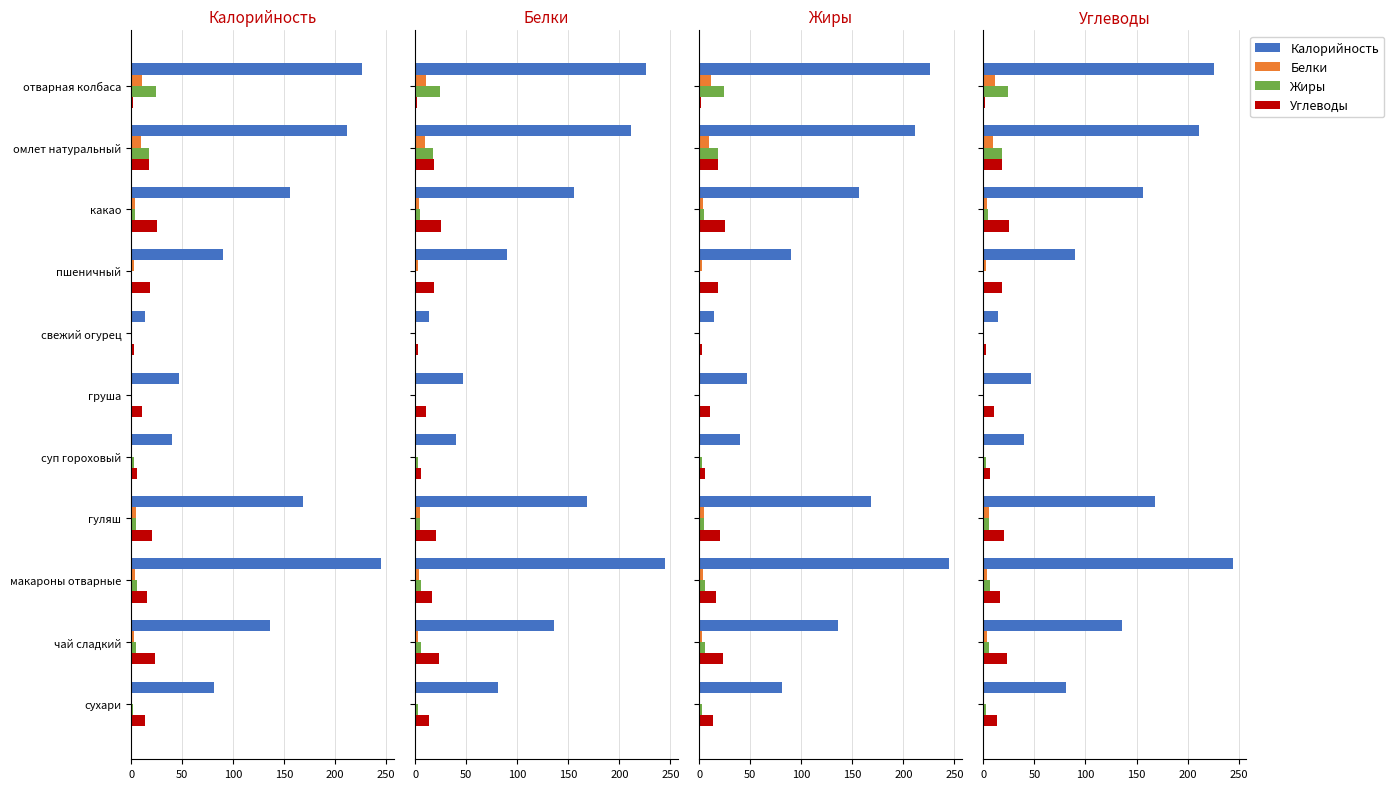

What is the difference between the second highest and second lowest values in the Углеводы series?

20.9